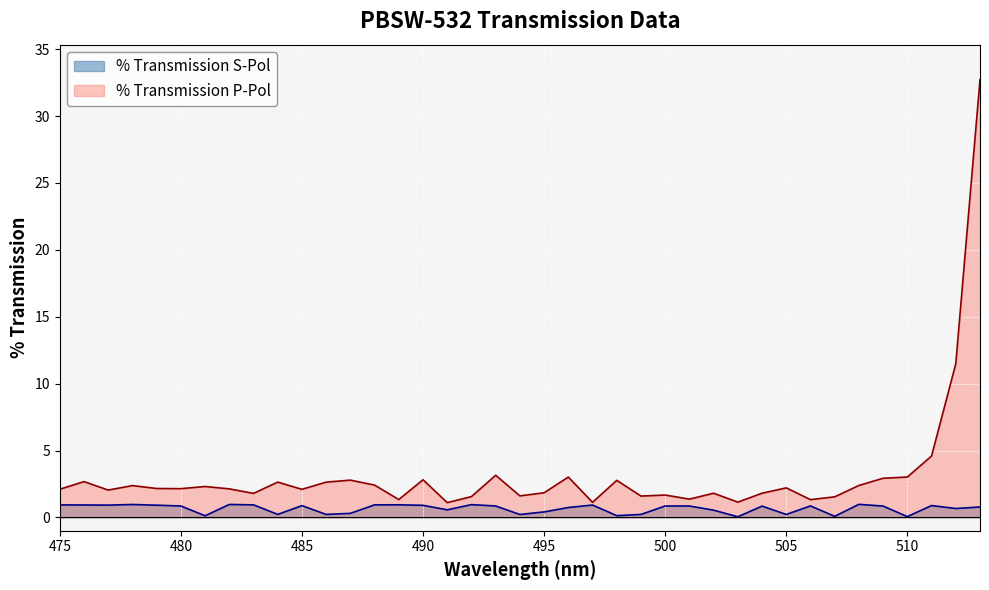

The % Transmission P-Pol series shows 2.2 at 505. True or false?

True